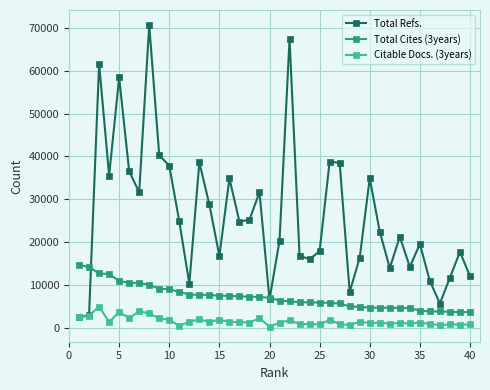

In Total Refs., how many points are higher than both neighbors (excluding endpoints)?

12